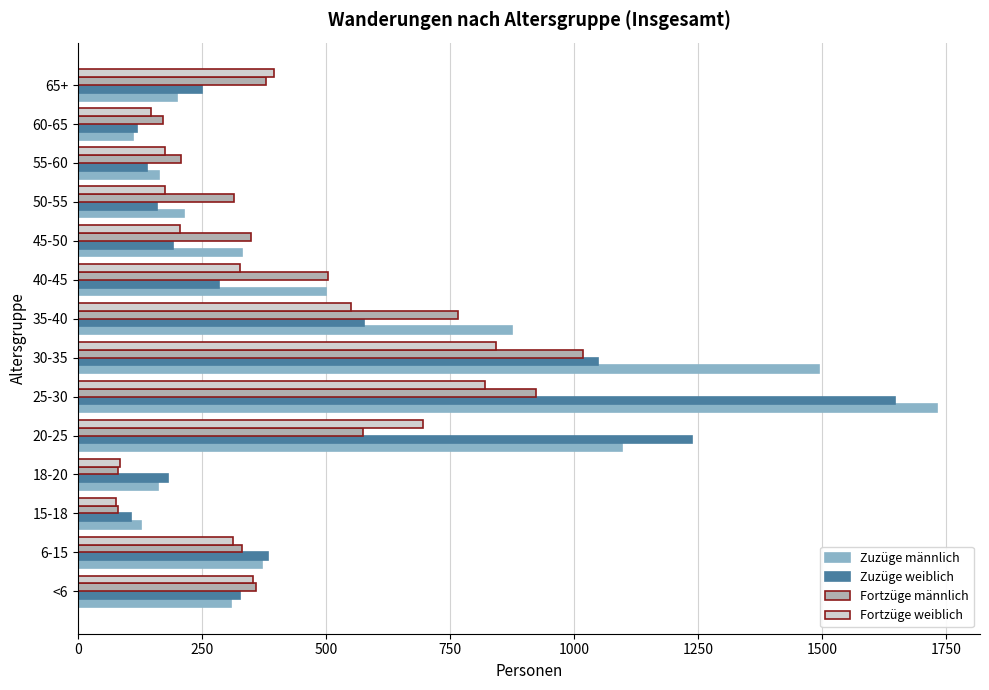

What is the average value of the Fortzüge männlich series?

432